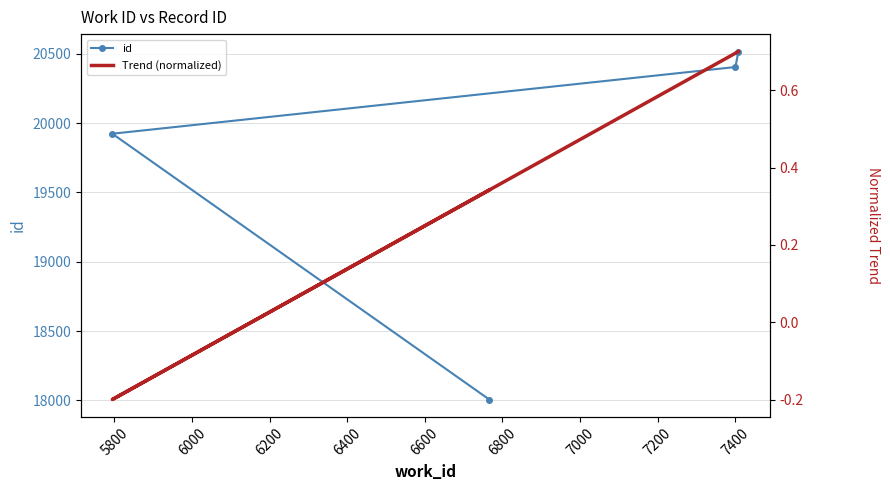

What is the average value of the id series?

19712.2